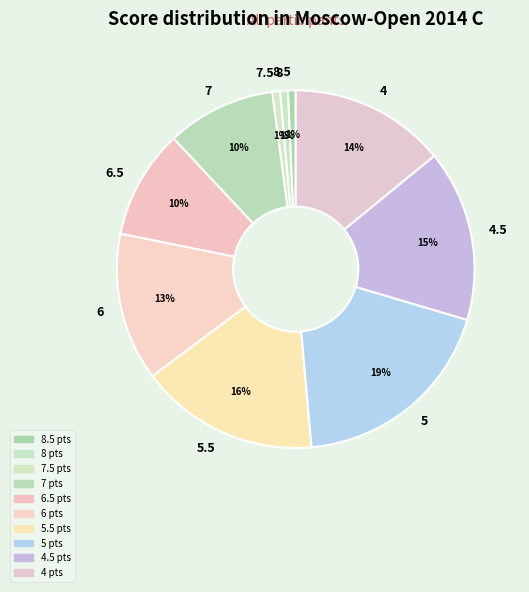

To the nearest percent, what is the difference between the 5.5 and 4.5 slice percentages?

1%